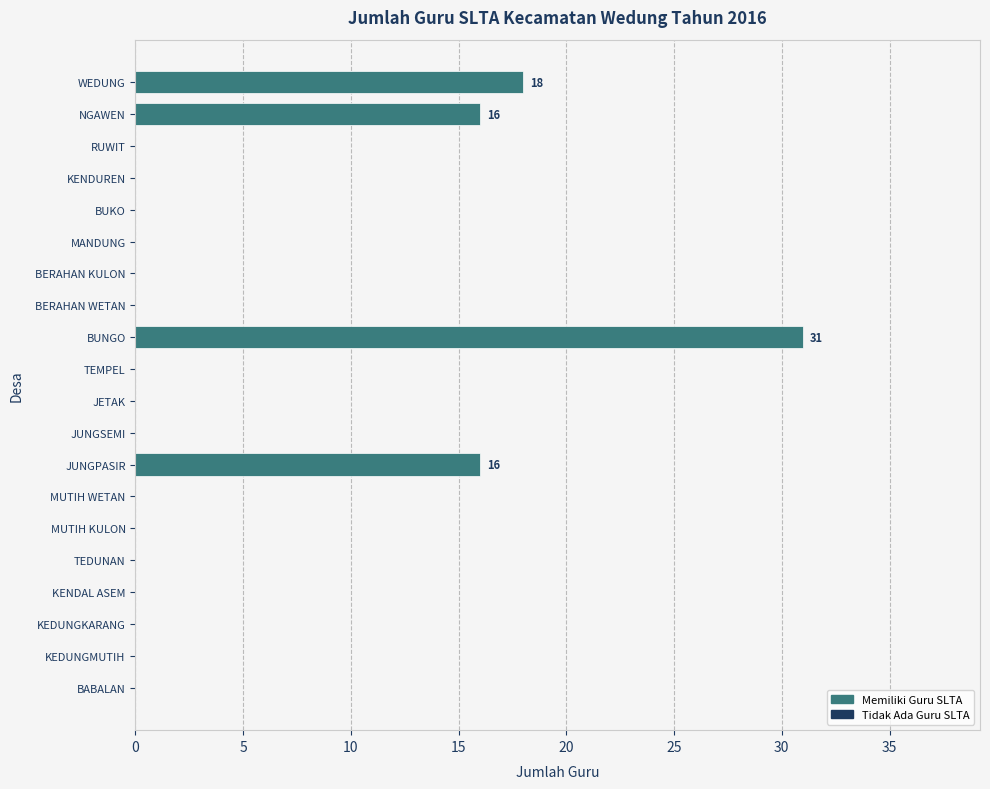

What is the change in value from WEDUNG to JETAK?

-18